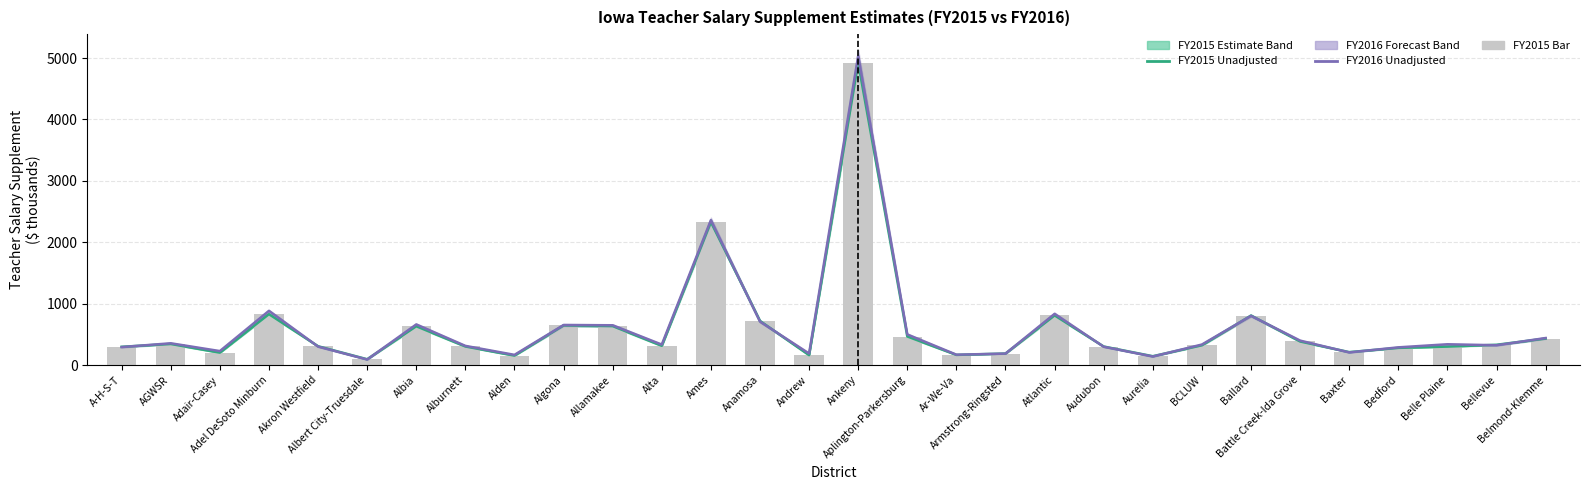

True or false: FY2015 Unadjusted Teacher Salary Supplement has a value of 94.9 at Albert City-Truesdale.

True